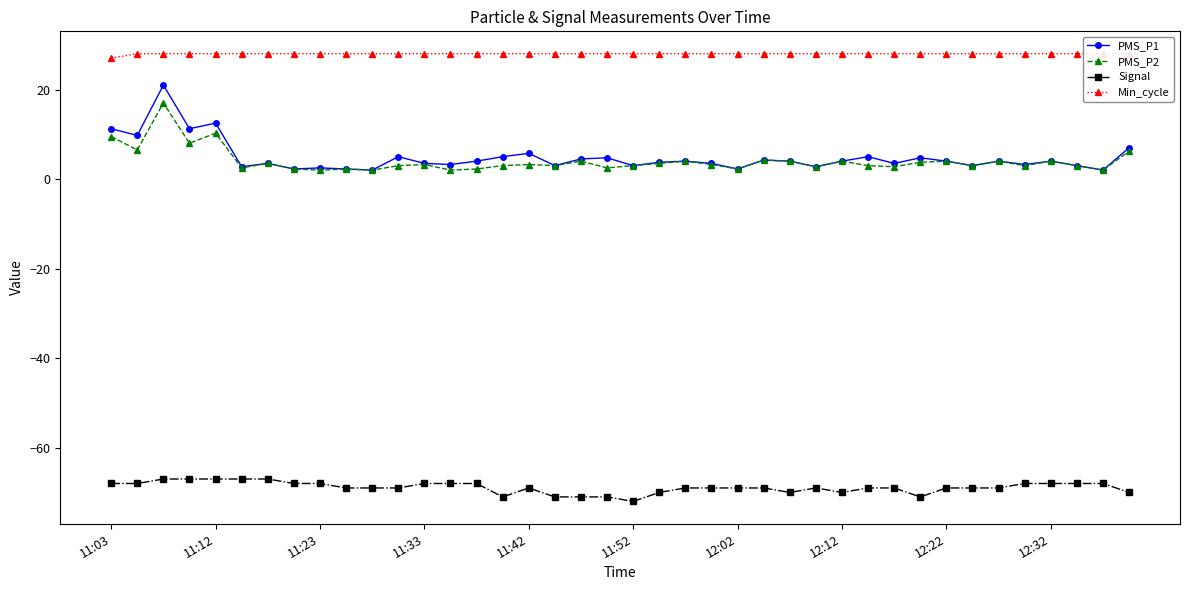

How many values in the Signal series are below -69?

10